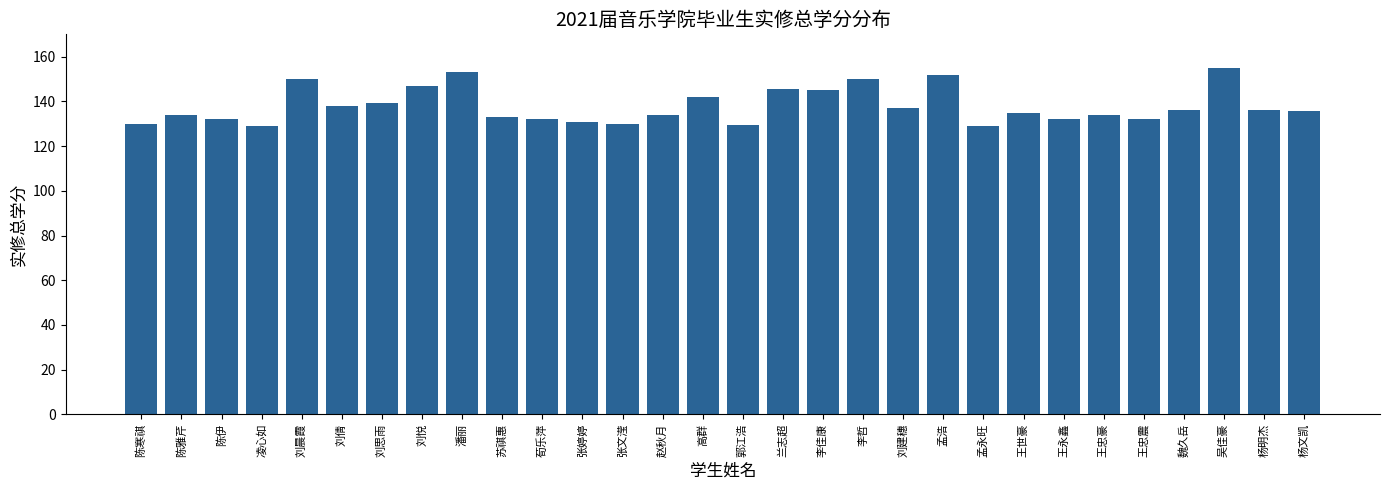

What position from the right is 魏久岳?

4